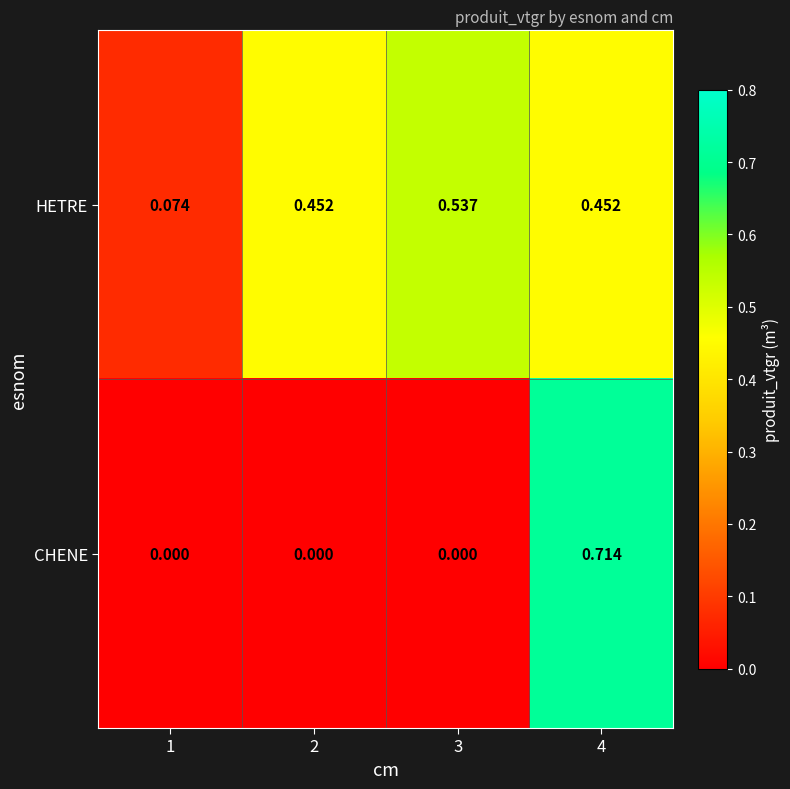

Which series changed the most between 2 and 3?

HETRE